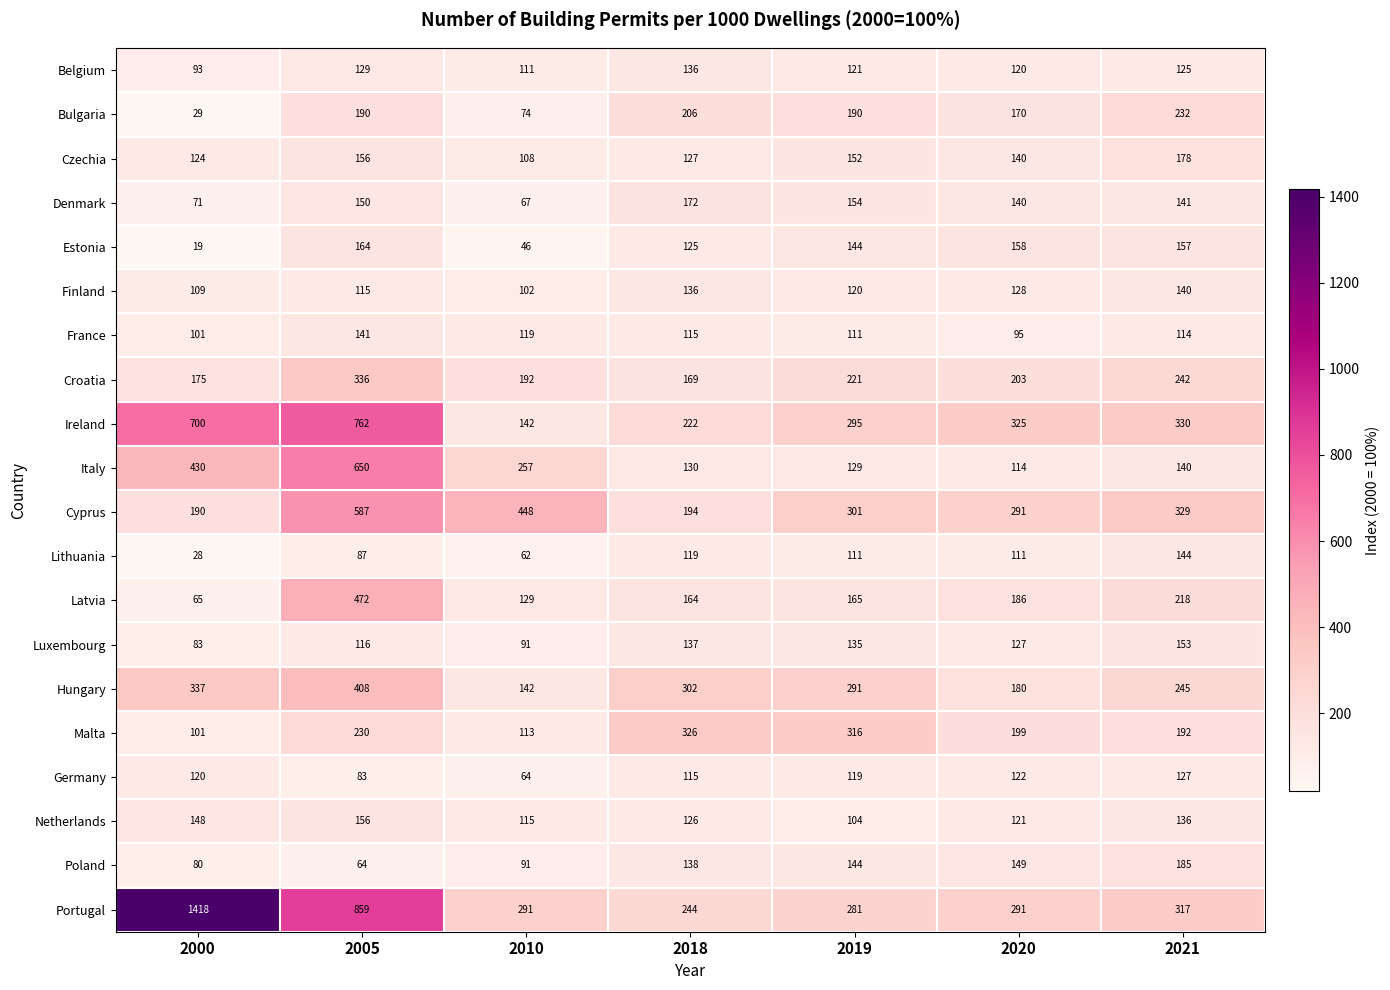

At which category is the sum across all series the highest?

2005